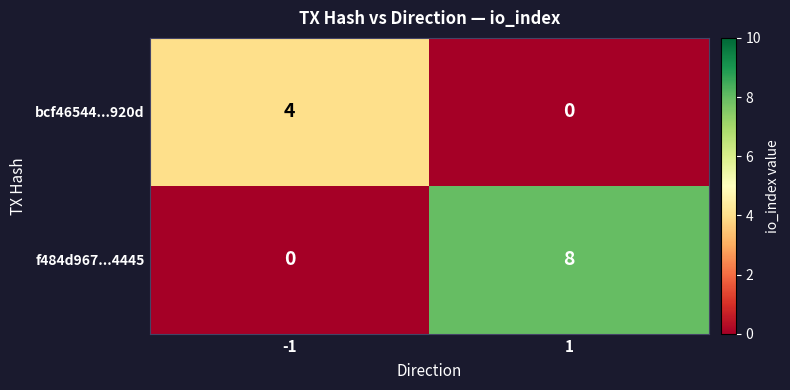

How many series are shown in this chart?

2